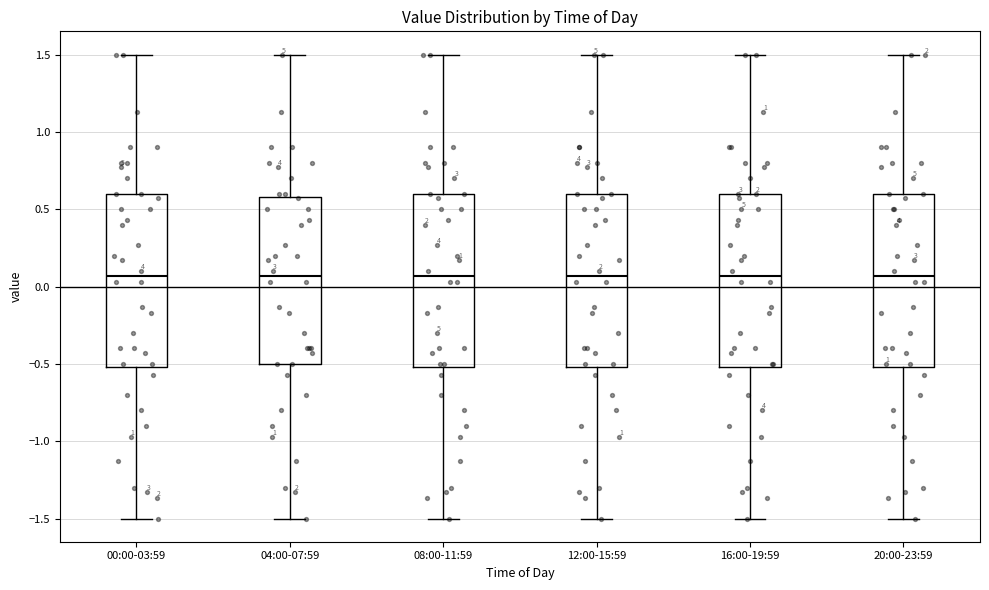

Reading left to right, read every box against the y-axis: the position of its median line, the range the box covers, and the ends of its whiskers. The values are not printed on the chart, so give them approximately, as read against the axis.

00:00-03:59: median 0.05, box -0.50 to 0.60, whiskers -1.50 to 1.50
04:00-07:59: median 0.05, box -0.50 to 0.60, whiskers -1.50 to 1.50
08:00-11:59: median 0.05, box -0.50 to 0.60, whiskers -1.50 to 1.50
12:00-15:59: median 0.05, box -0.50 to 0.60, whiskers -1.50 to 1.50
16:00-19:59: median 0.05, box -0.50 to 0.60, whiskers -1.50 to 1.50
20:00-23:59: median 0.05, box -0.50 to 0.60, whiskers -1.50 to 1.50